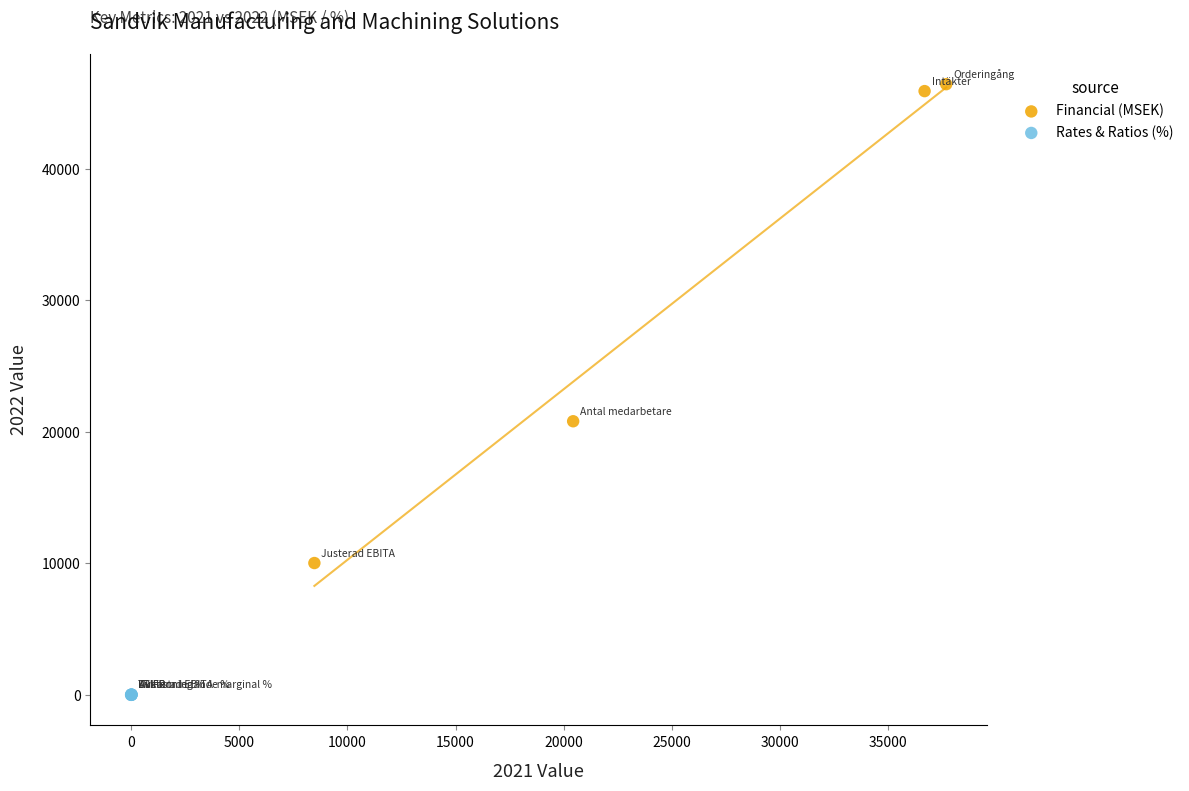

Which series reaches the maximum Y coordinate?

Financial (MSEK)